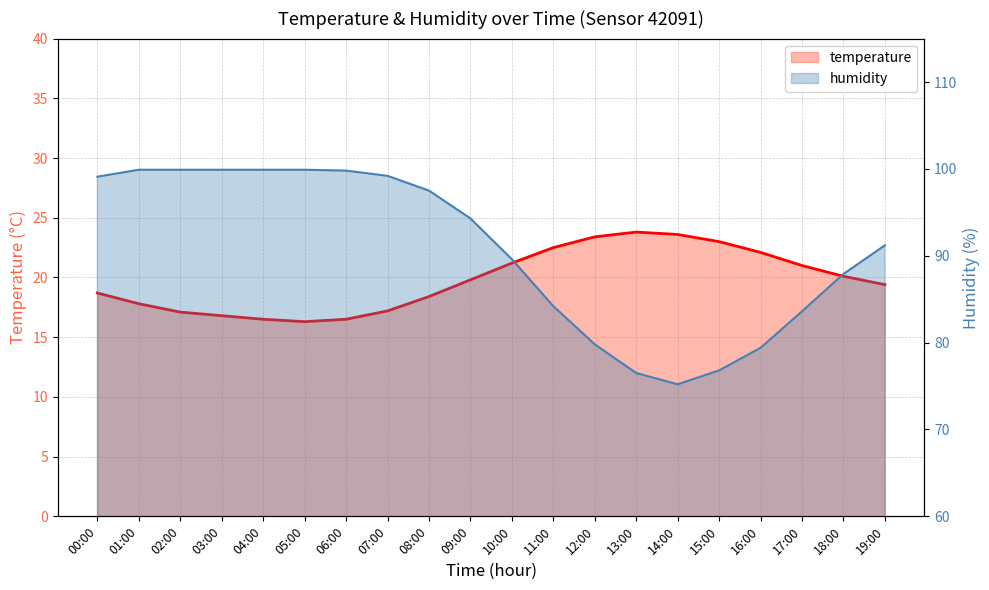

The temperature series shows 23.6 at 14:00. True or false?

True